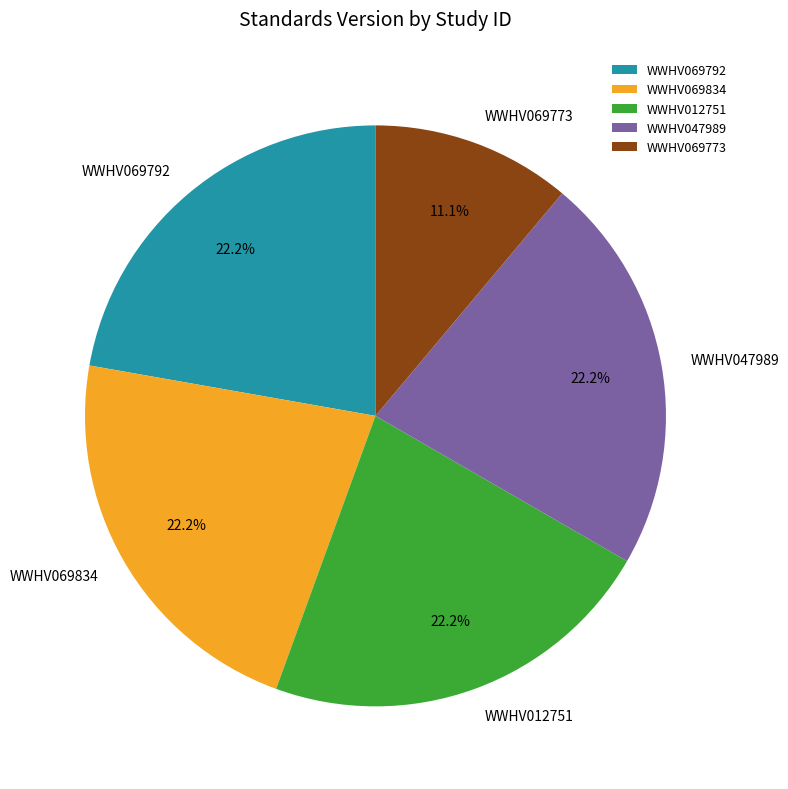

Which slice is the smallest?

WWHV069773